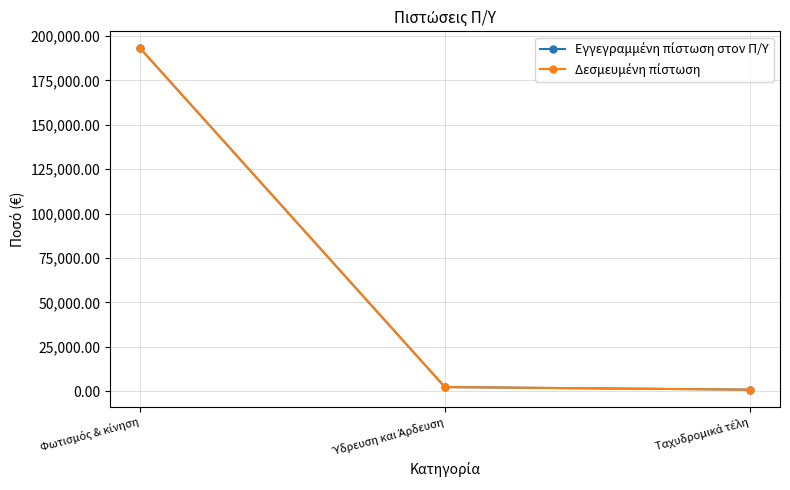

Does the chart have visible grid lines?

Yes